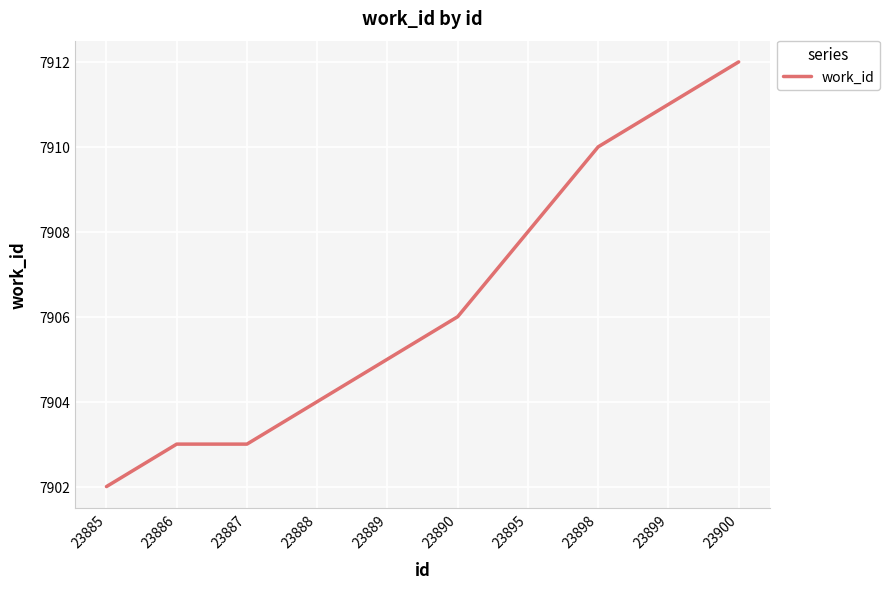

Approximately how many times larger is the value at 23895 compared to 23887?

1.0